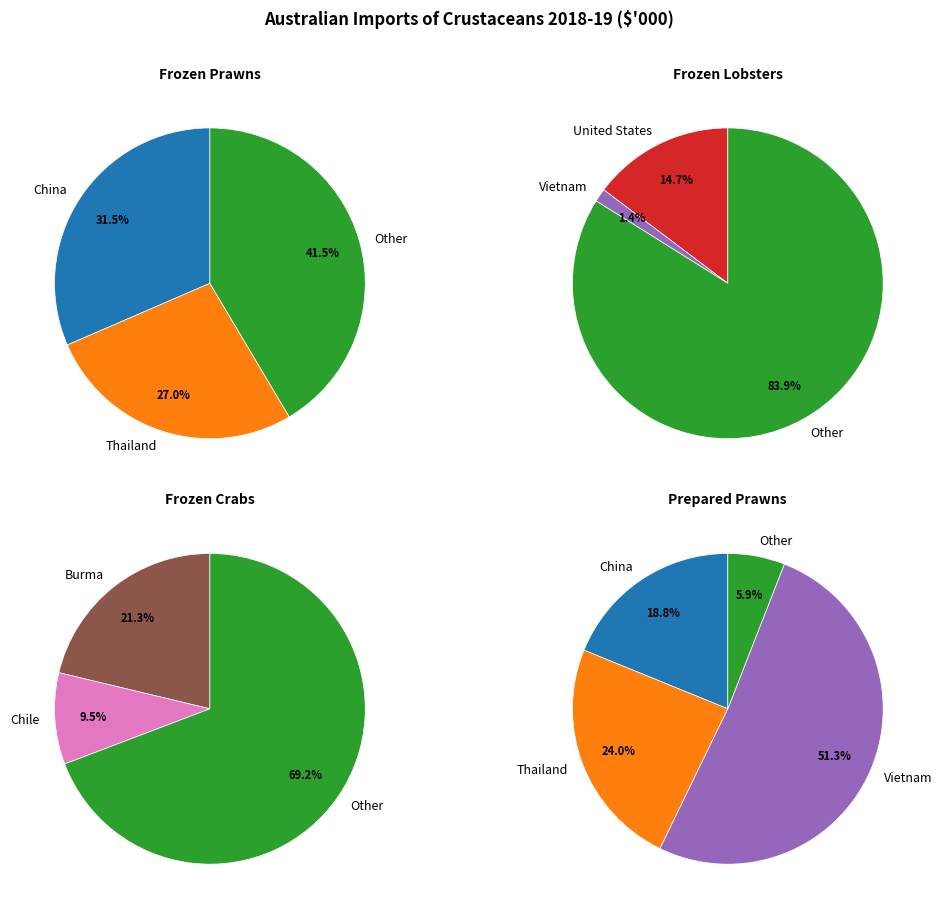

Between Other and Thailand, which is larger?

Other